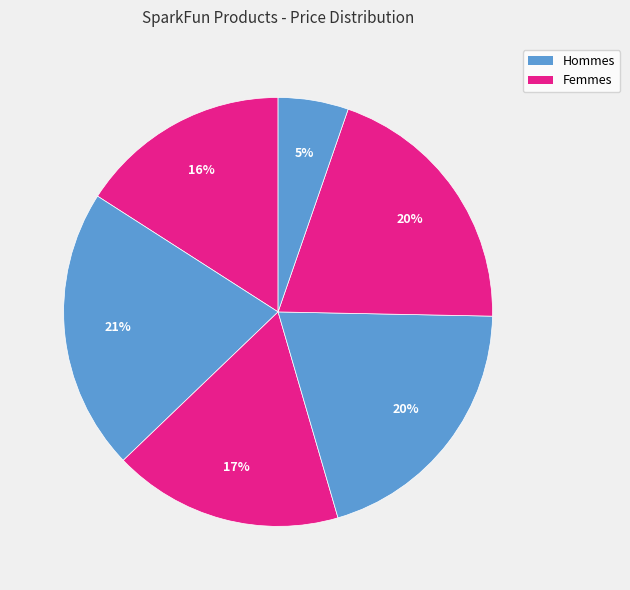

How many slices are in this pie chart?

6